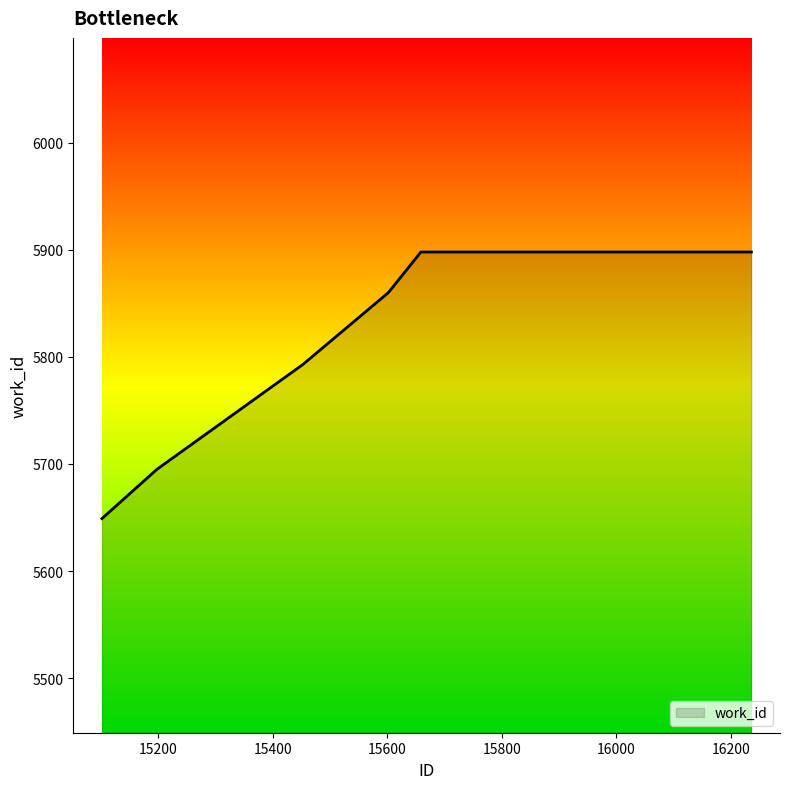

What is the minimum value shown in the chart?

5649